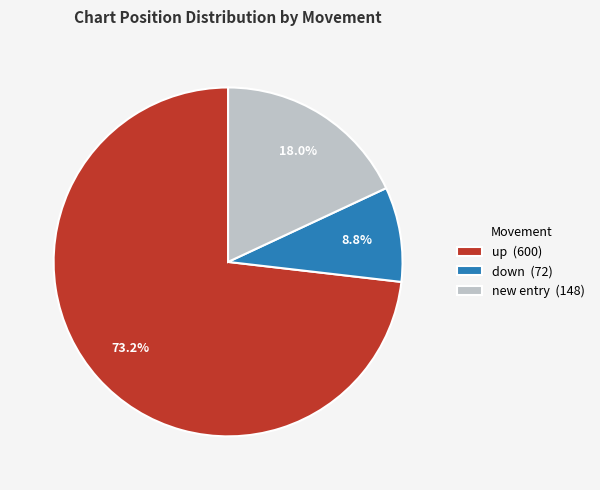

How many segments does this pie chart have?

3